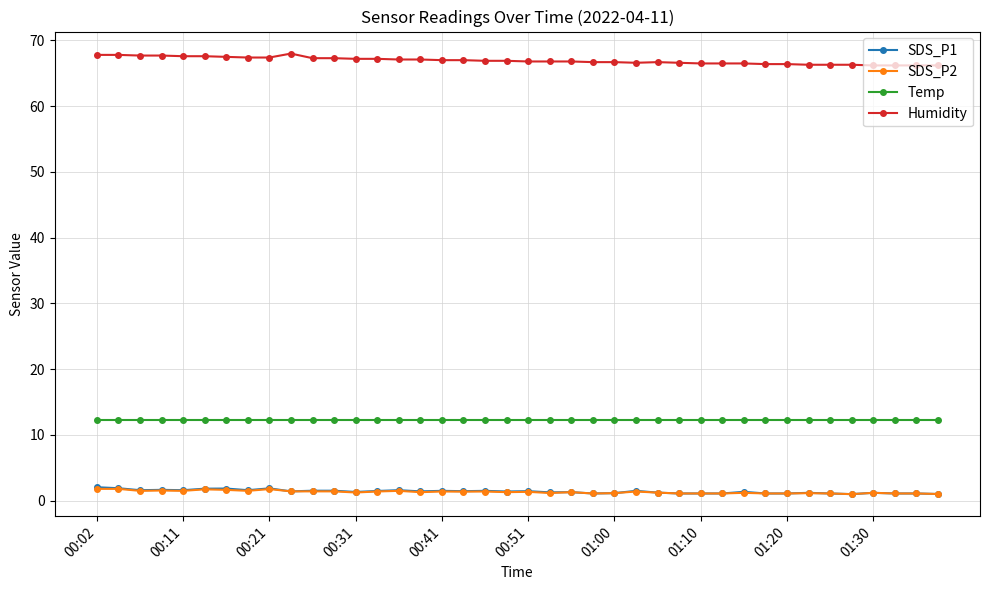

True or false: Humidity and SDS_P1 intersect in this chart.

False